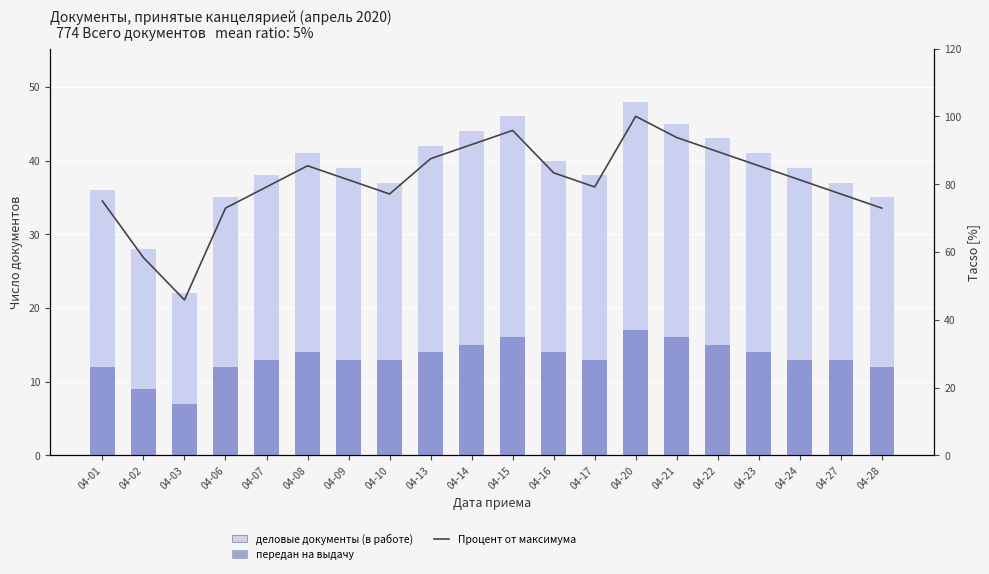

Which category has the highest value in the деловые документы (в работе) series?

04-20